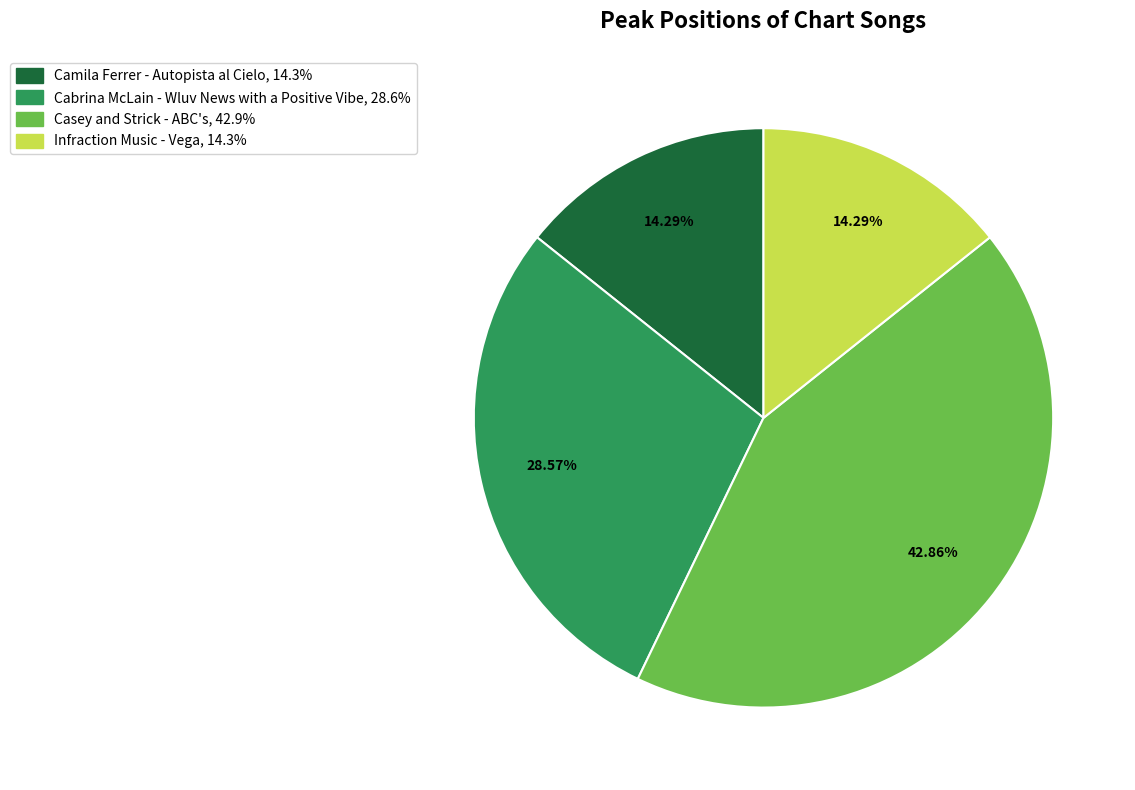

Is it true that Cabrina McLain - Wluv News with a Positive Vibe is 29% of the pie?

True